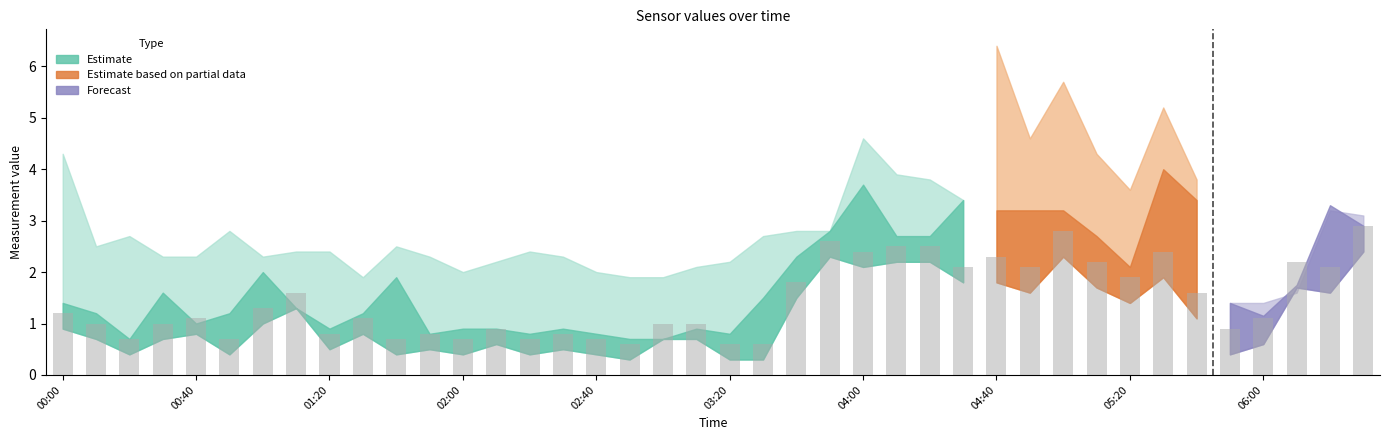

What is the smallest value displayed?

0.6